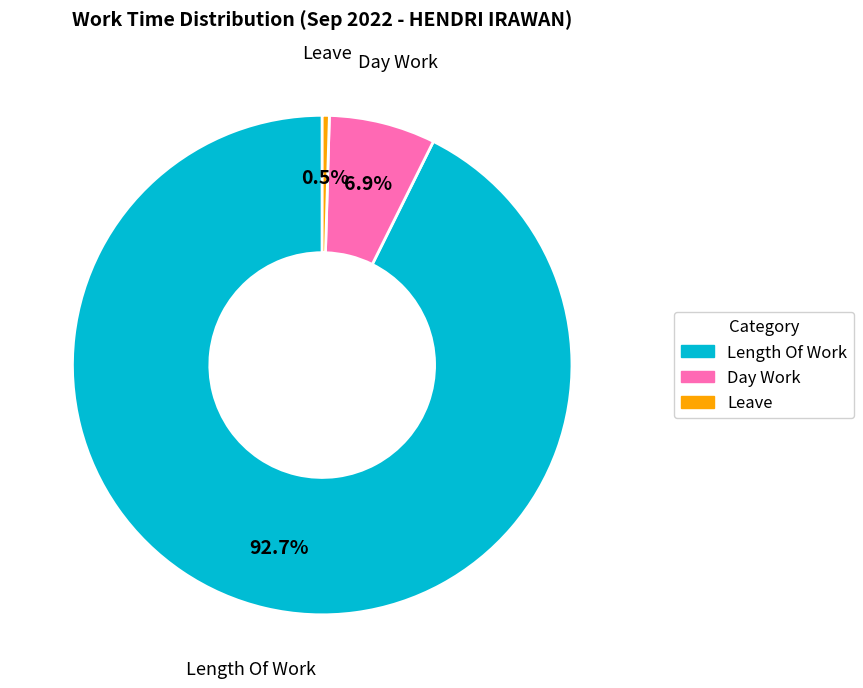

How many slices are in this pie chart?

3